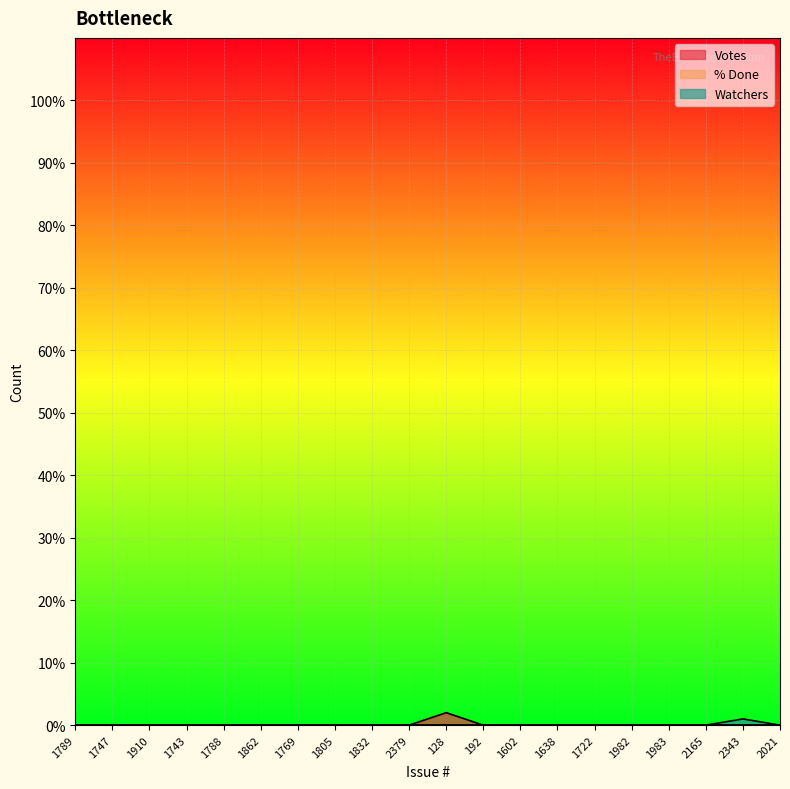

What position from the left is 2343?

19